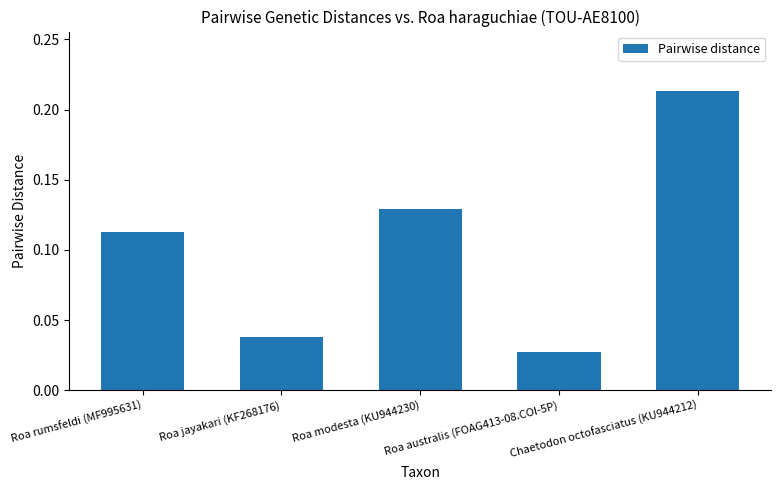

Which category has the lowest value across all series?

Roa australis (FOAG413-08.COI-5P)